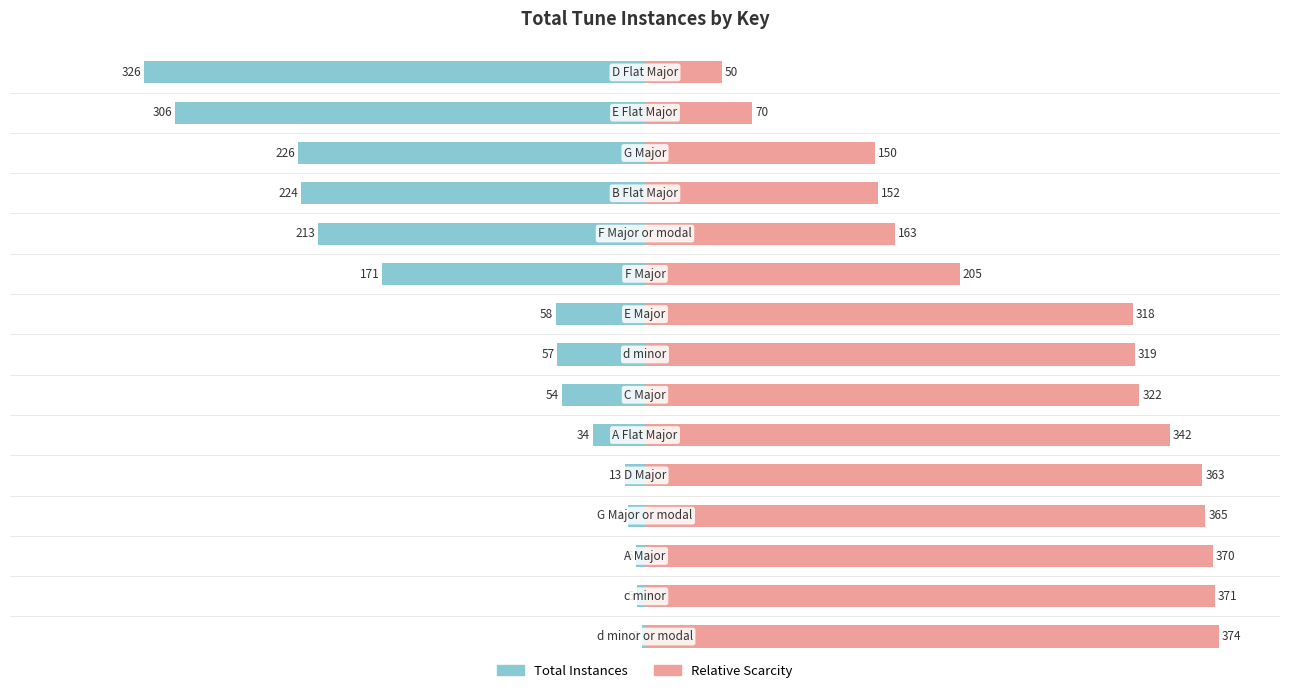

Does the chart contain stacked bars?

No